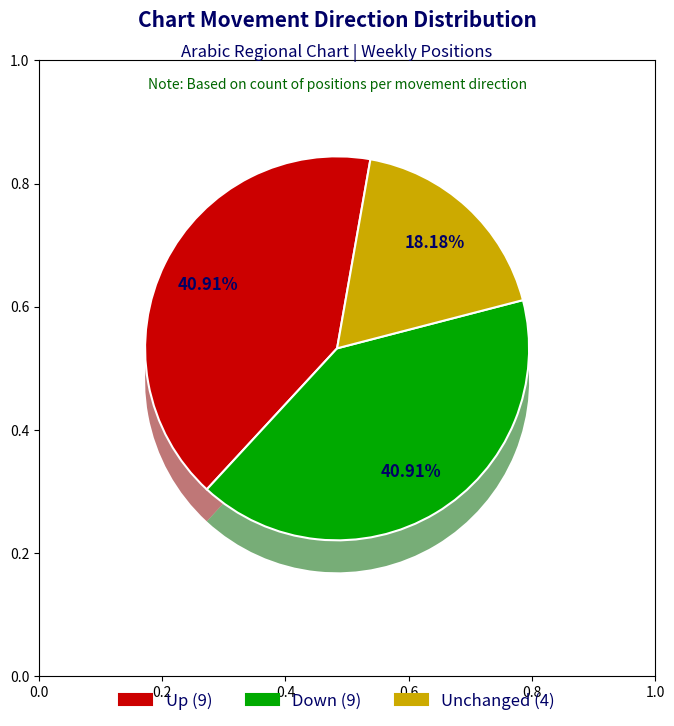

What is the total percentage of - and up?

59.1%